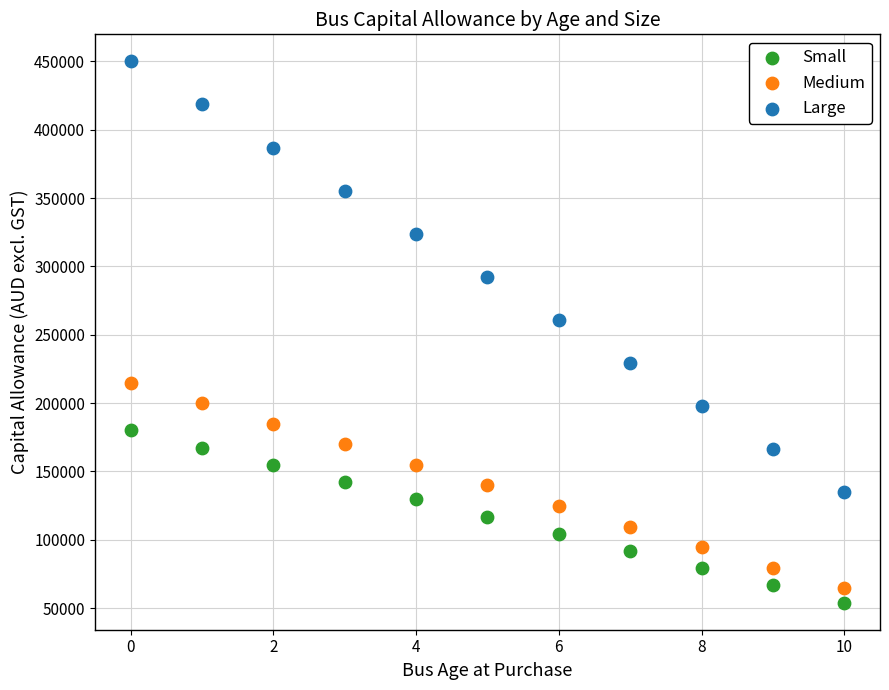

Which series has the widest spread of Y values?

Large